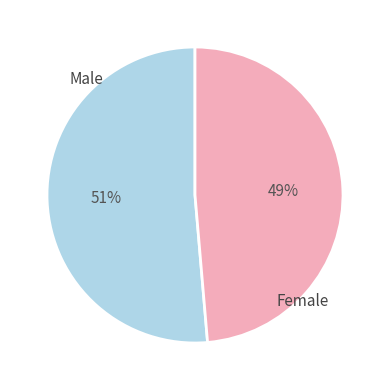

Is there a majority slice in this chart?

Yes